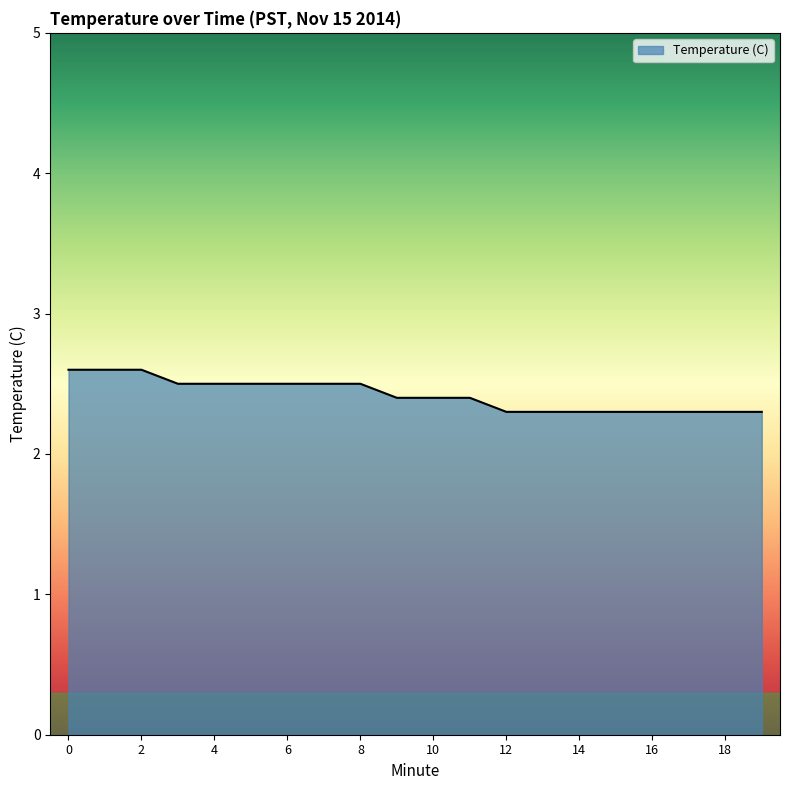

What is the minimum value shown in the chart?

2.3